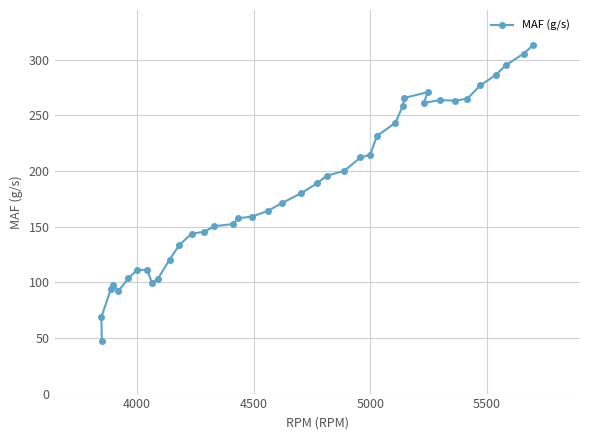

True or false: the data shows 111.1 at 4000.

True